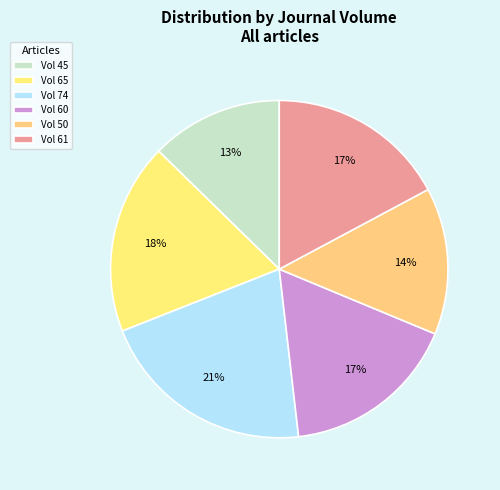

Count the number of slices in the pie.

6